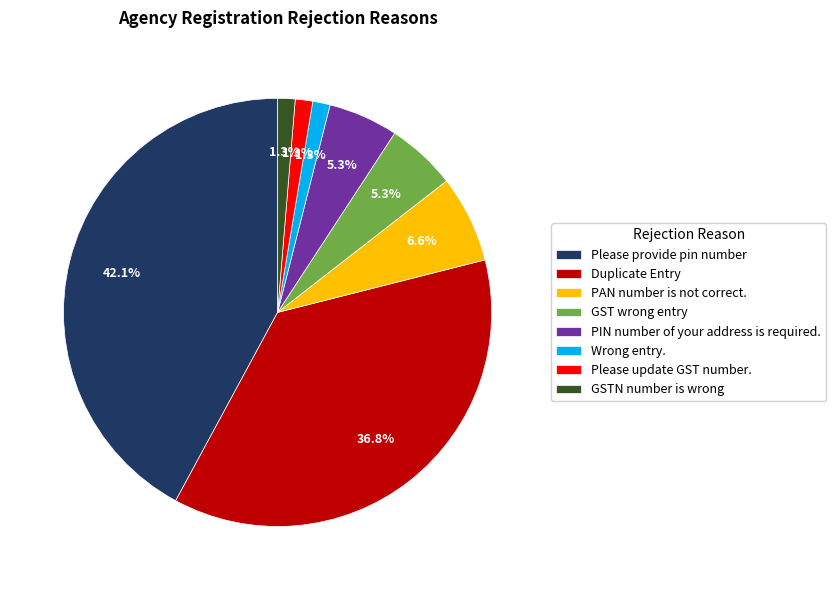

Which slice is the largest?

Please provide pin number